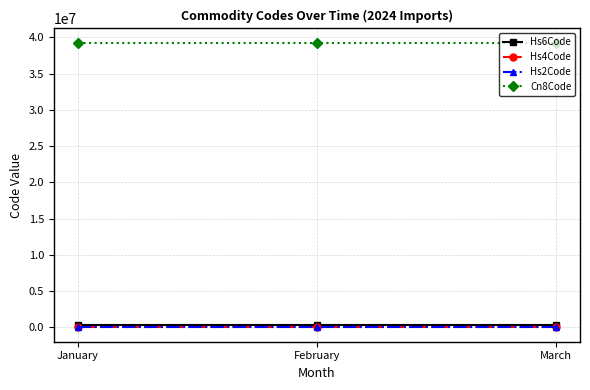

True or false: Cn8Code has a value of 39264000 at February.

True